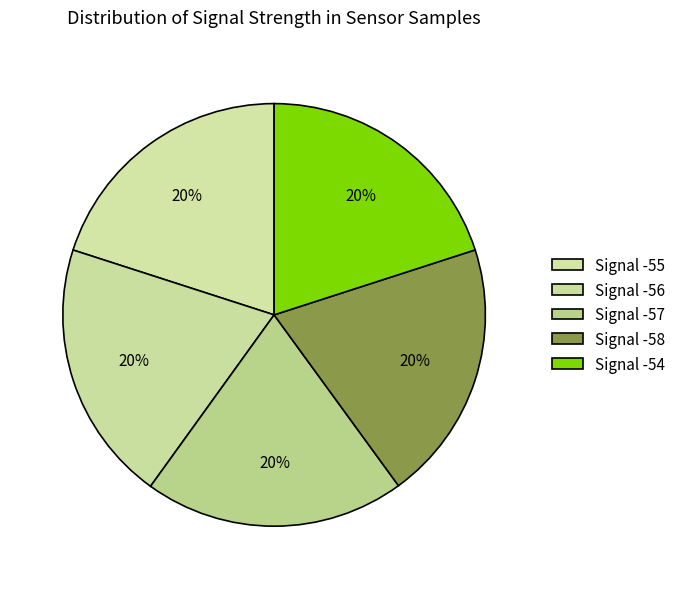

How many segments does this pie chart have?

5